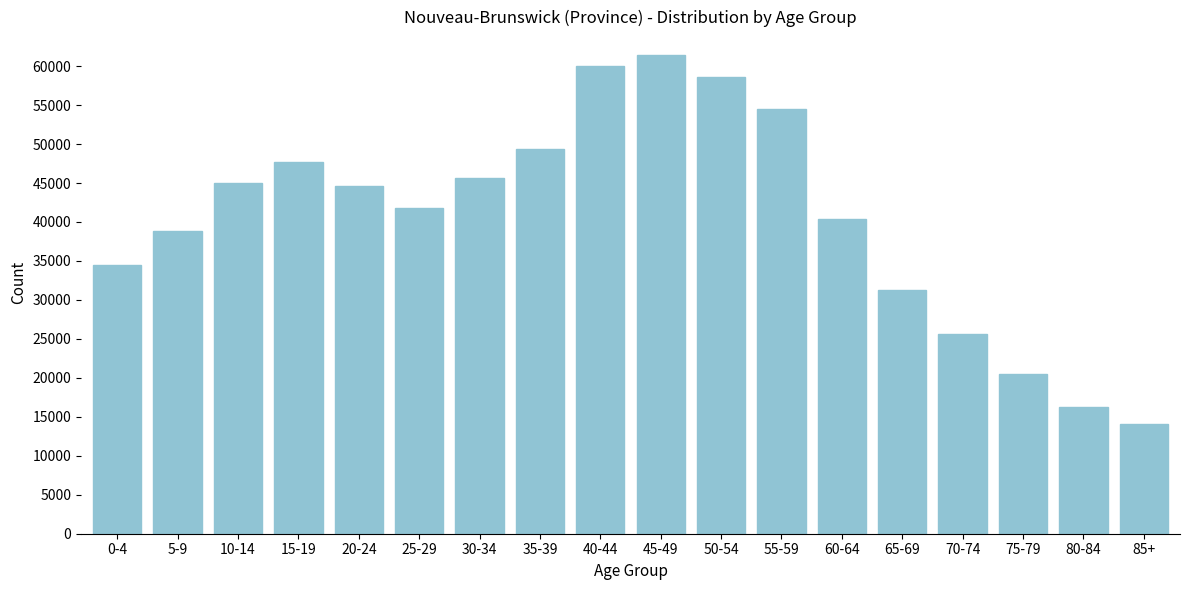

Reading right to left, transcribe all the data shown in this chart.

14105	16200	20485	25565	31285	40330	54435	58640	61435	60035	49415	45695	41805	44625	47700	44940	38875	34435